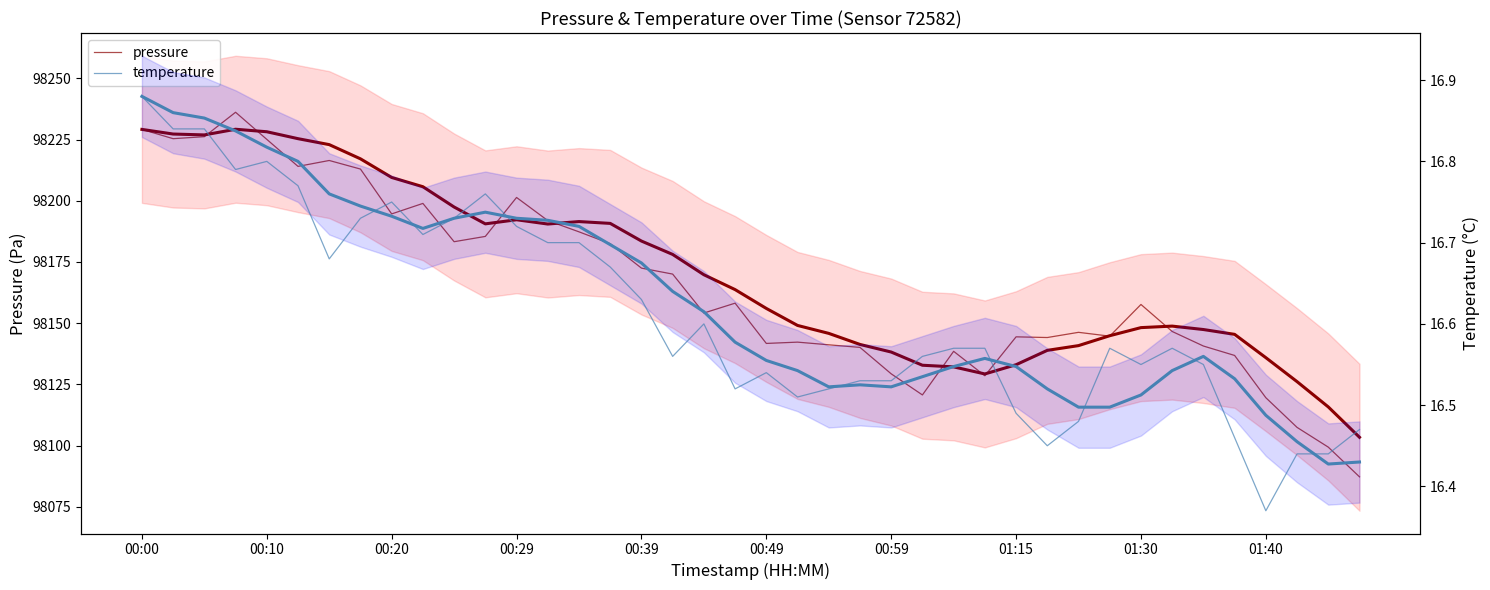

Reading left to right, extract all data points from this chart.

pressure: 98229.1	98225.3	98226.2	98236.1	98225.1	98214.0	98216.4	98212.9	98194.6	98198.9	98183.3	98185.4	98201.3	98191.9	98187.3	98182.5	98172.5	98170.1	98154.2	98158.2	98141.8	98142.3	98141.2	98140.1	98129.3	98120.7	98138.5	98128.6	98144.4	98144.2	98146.3	98144.7	98157.7	98146.6	98140.7	98136.8	98119.6	98107.5	98099.4	98087.3
temperature: 16.9	16.8	16.8	16.8	16.8	16.8	16.7	16.7	16.8	16.7	16.7	16.8	16.7	16.7	16.7	16.7	16.6	16.6	16.6	16.5	16.5	16.5	16.5	16.5	16.5	16.6	16.6	16.6	16.5	16.4	16.5	16.6	16.6	16.6	16.6	16.5	16.4	16.4	16.4	16.5